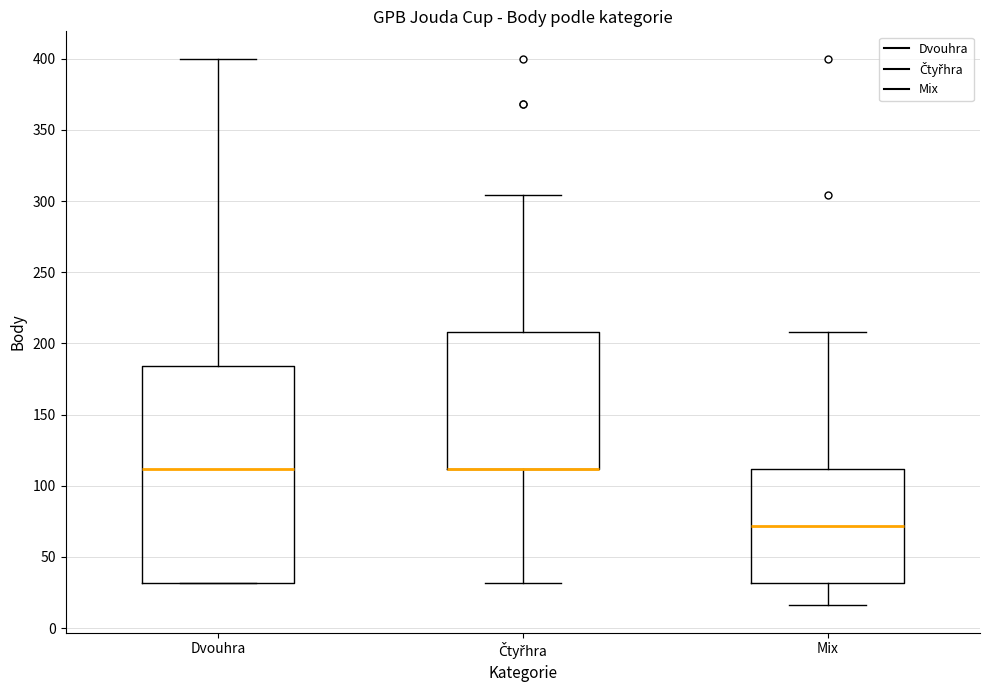

Which box is the tallest, from its lower edge to its upper edge?

Dvouhra